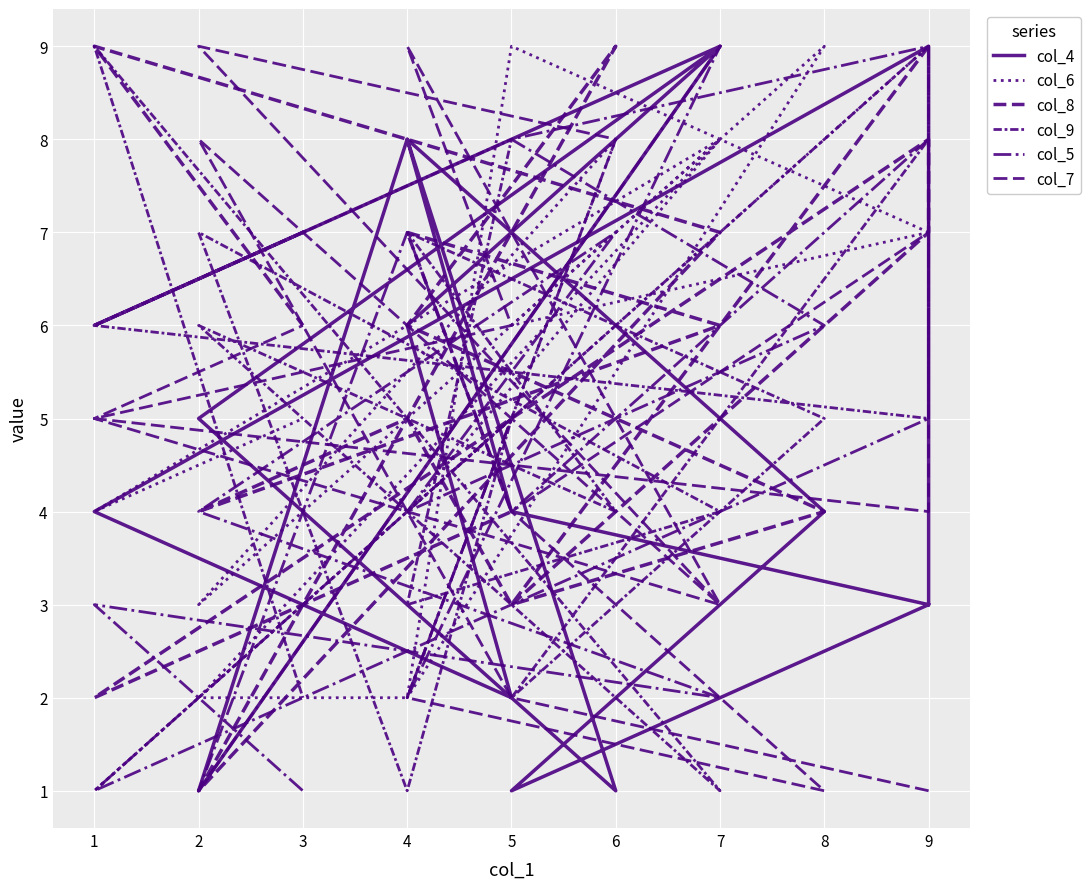

The value of col_7 at 5 is 0. True or false?

False